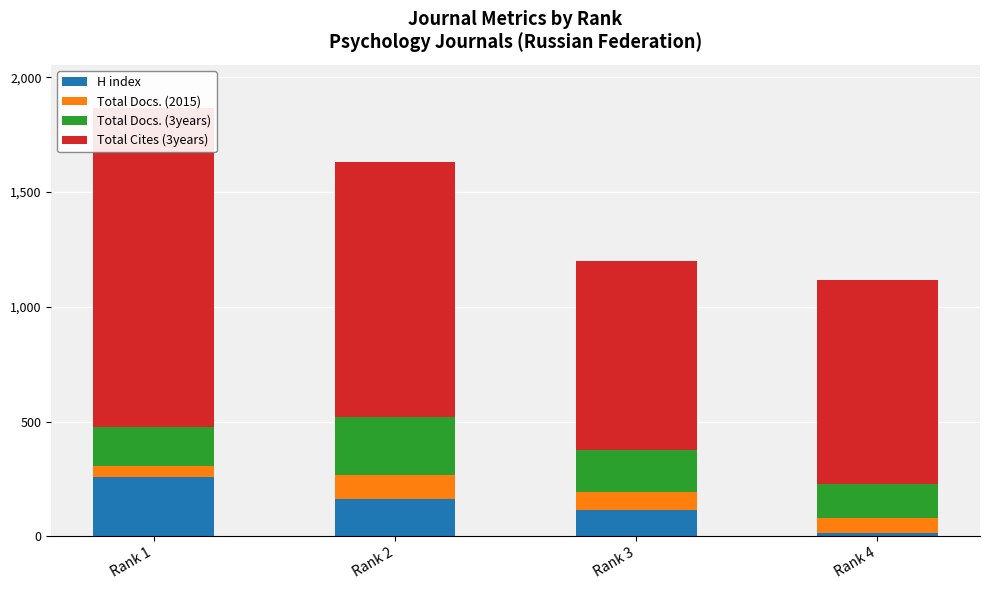

How many values in the Total Docs. (3years) series exceed 183?

1